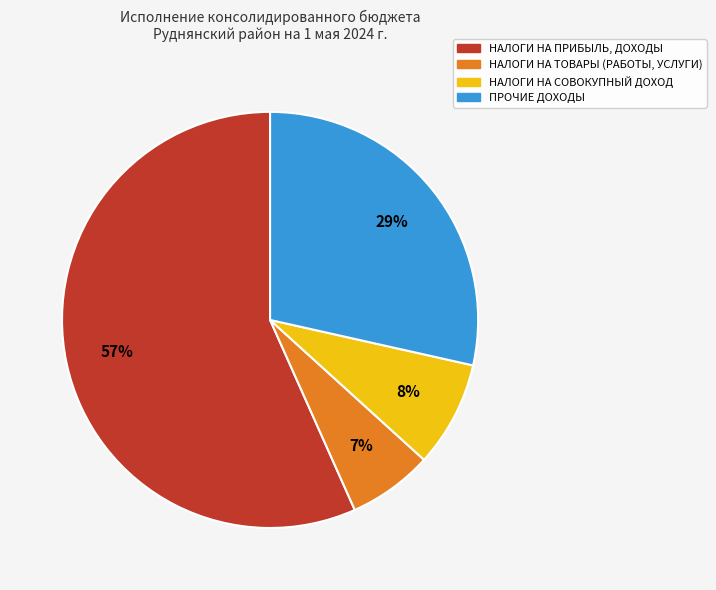

Which category accounts for the majority?

НАЛОГИ НА ПРИБЫЛЬ, ДОХОДЫ